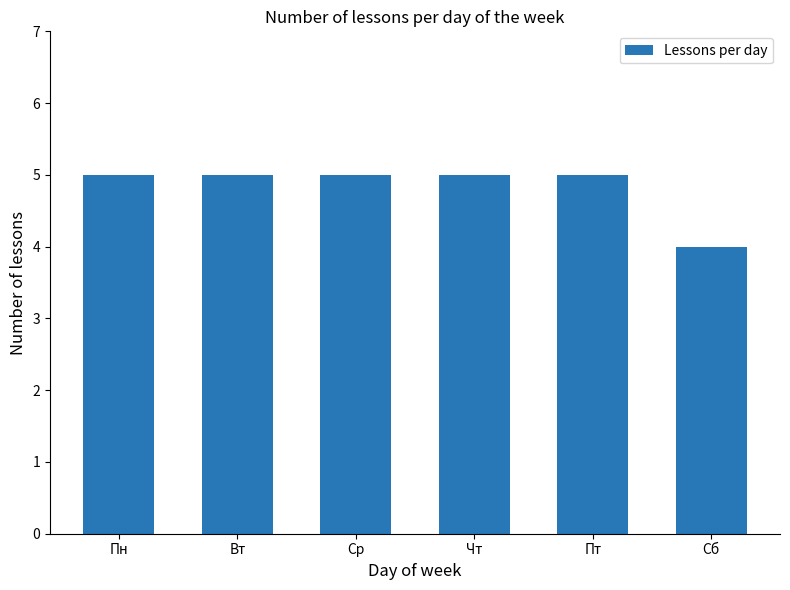

What is the change in value from Пн to Сб?

-1